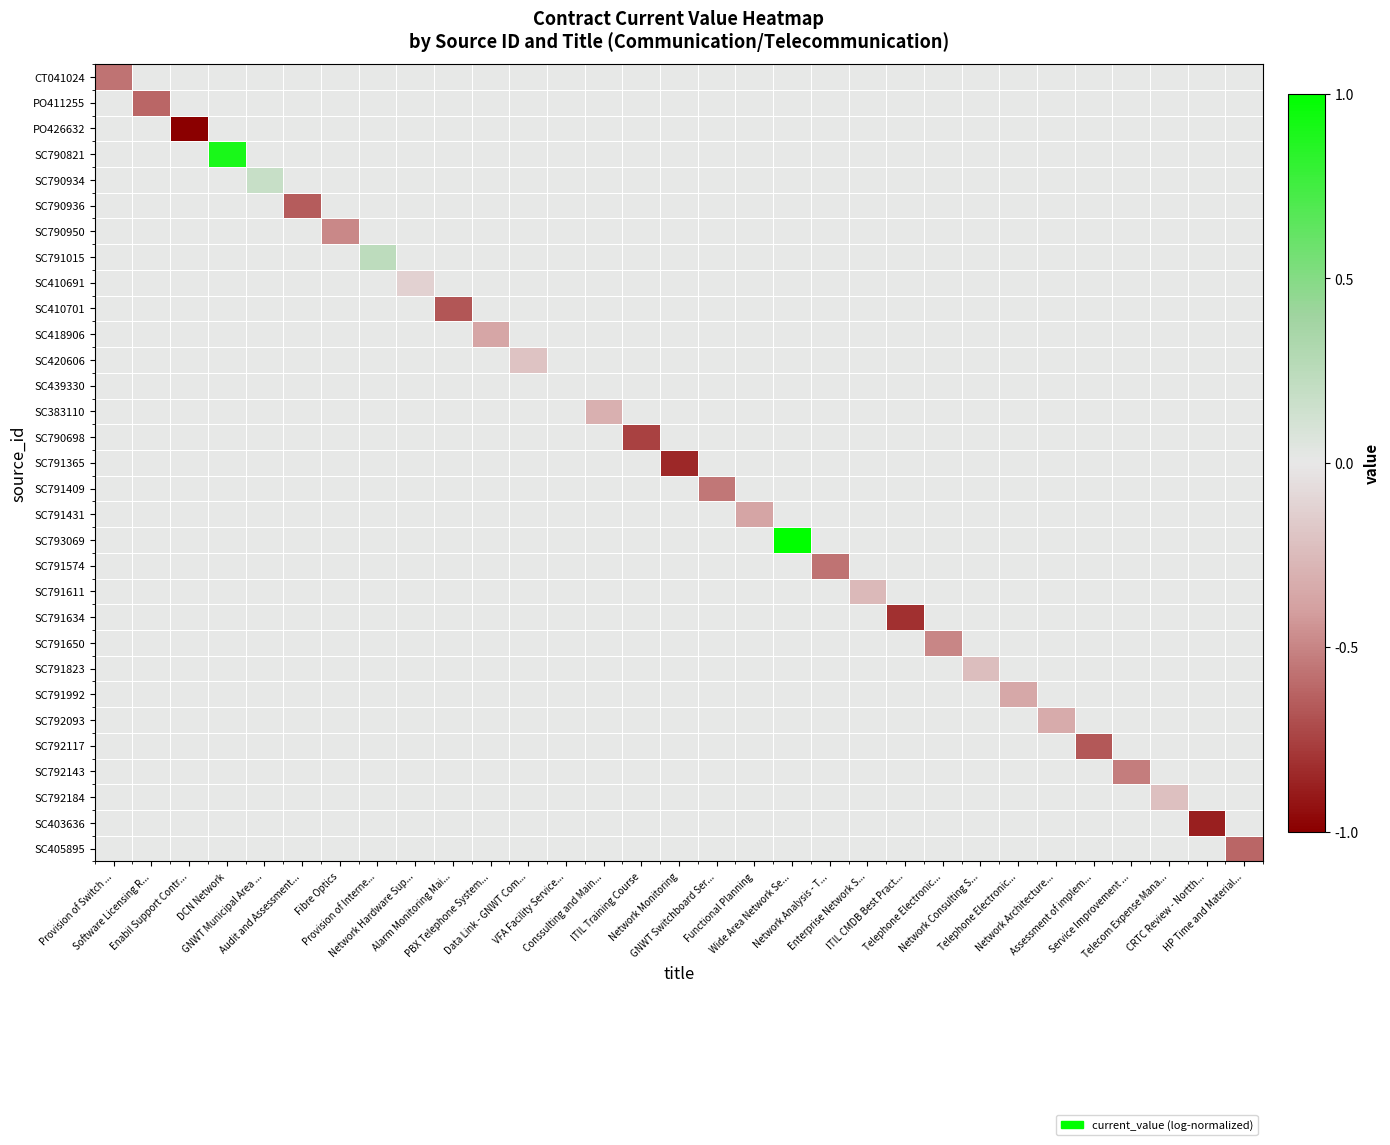

How many series are shown in this chart?

31